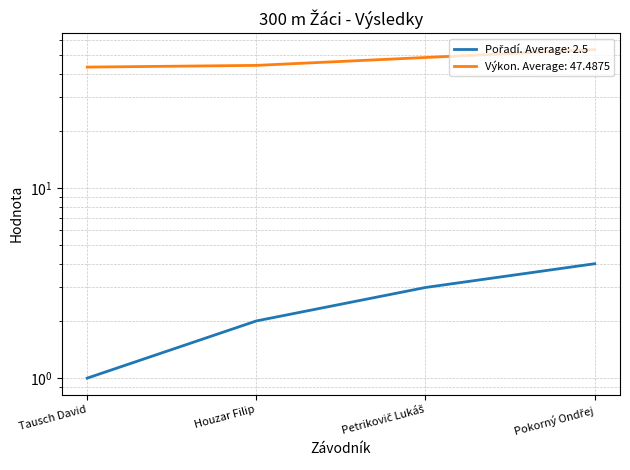

Reading right to left, list all the values displayed in this chart.

Pořadí: Pokorný Ondřej=4.0	Petrikovič Lukáš=3.0	Houzar Filip=2.0	Tausch David=1.0
Výkon: Pokorný Ondřej=53.6	Petrikovič Lukáš=48.7	Houzar Filip=44.3	Tausch David=43.4